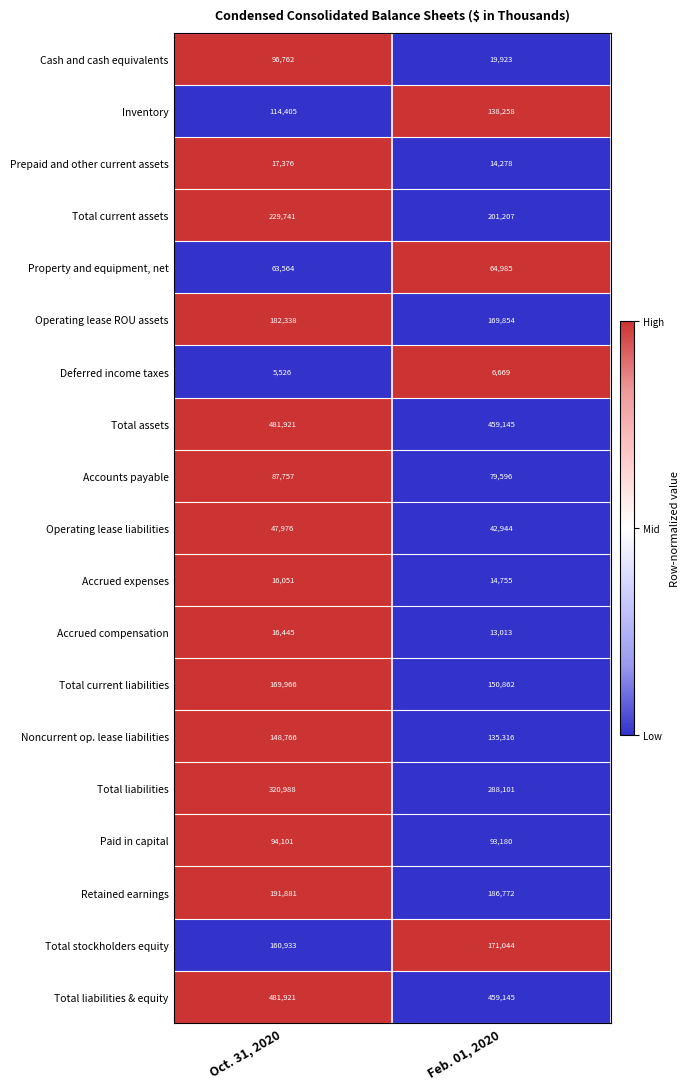

What is the difference between the Total liabilities values at Oct. 31, 2020 and Feb. 01, 2020?

32887